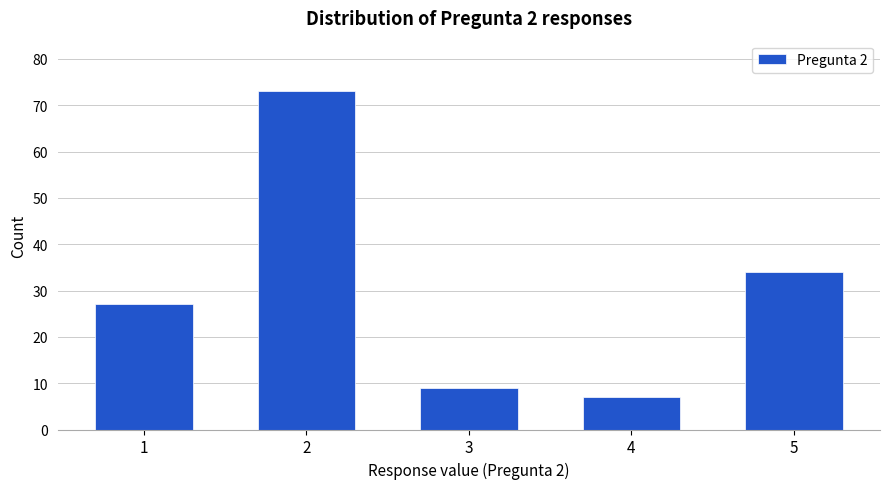

True or false: the data shows 131 at 2.

False